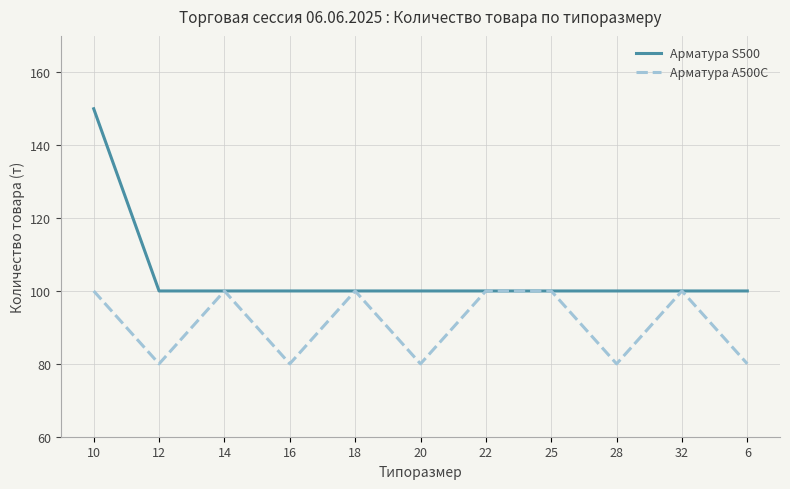

Is it true that Арматура S500 equals 51 at 10?

False